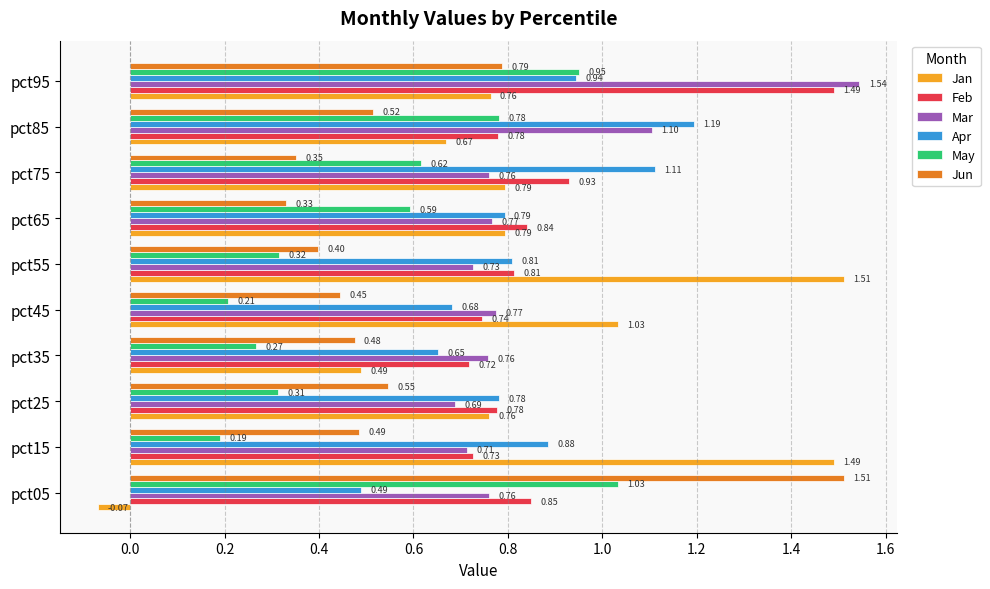

What is the total value across all series at pct45?

3.9